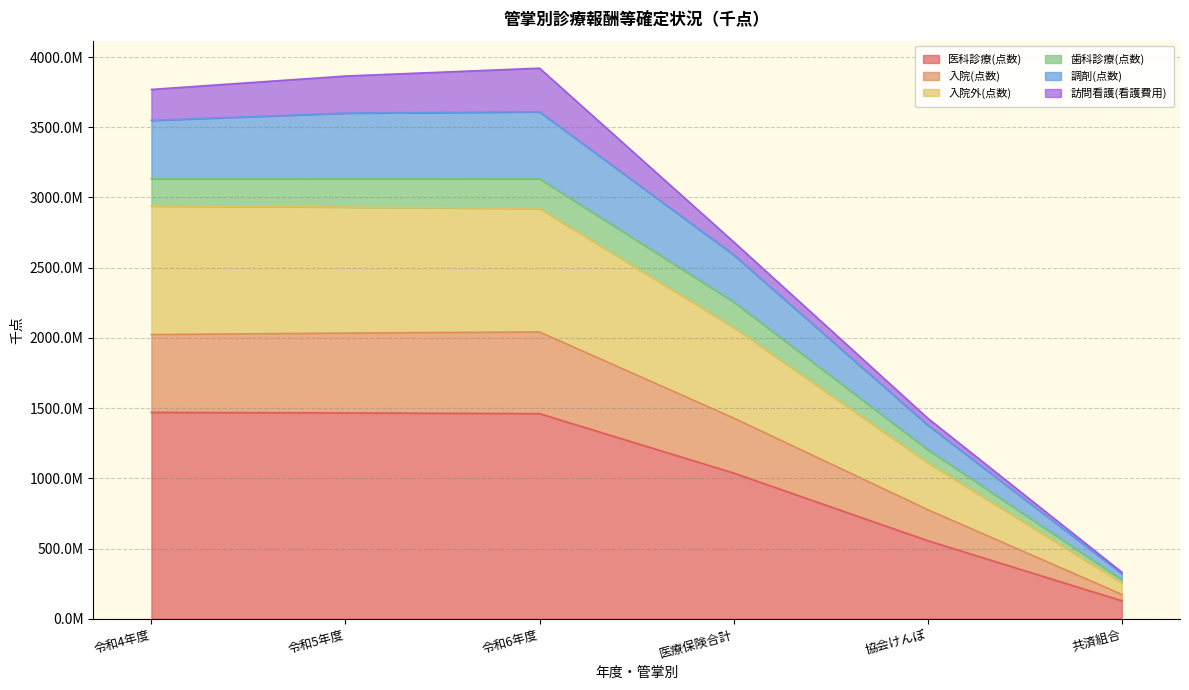

What are all the series names shown in the legend?

医科診療(点数), 入院(点数), 入院外(点数), 歯科診療(点数), 調剤(点数), 訪問看護(看護費用)